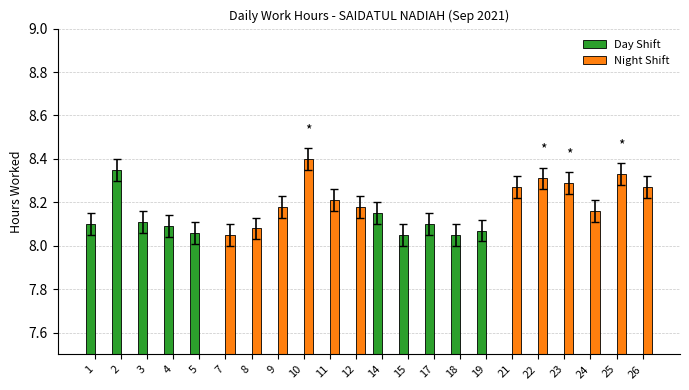

At which category does the chart reach its peak across all series?

10